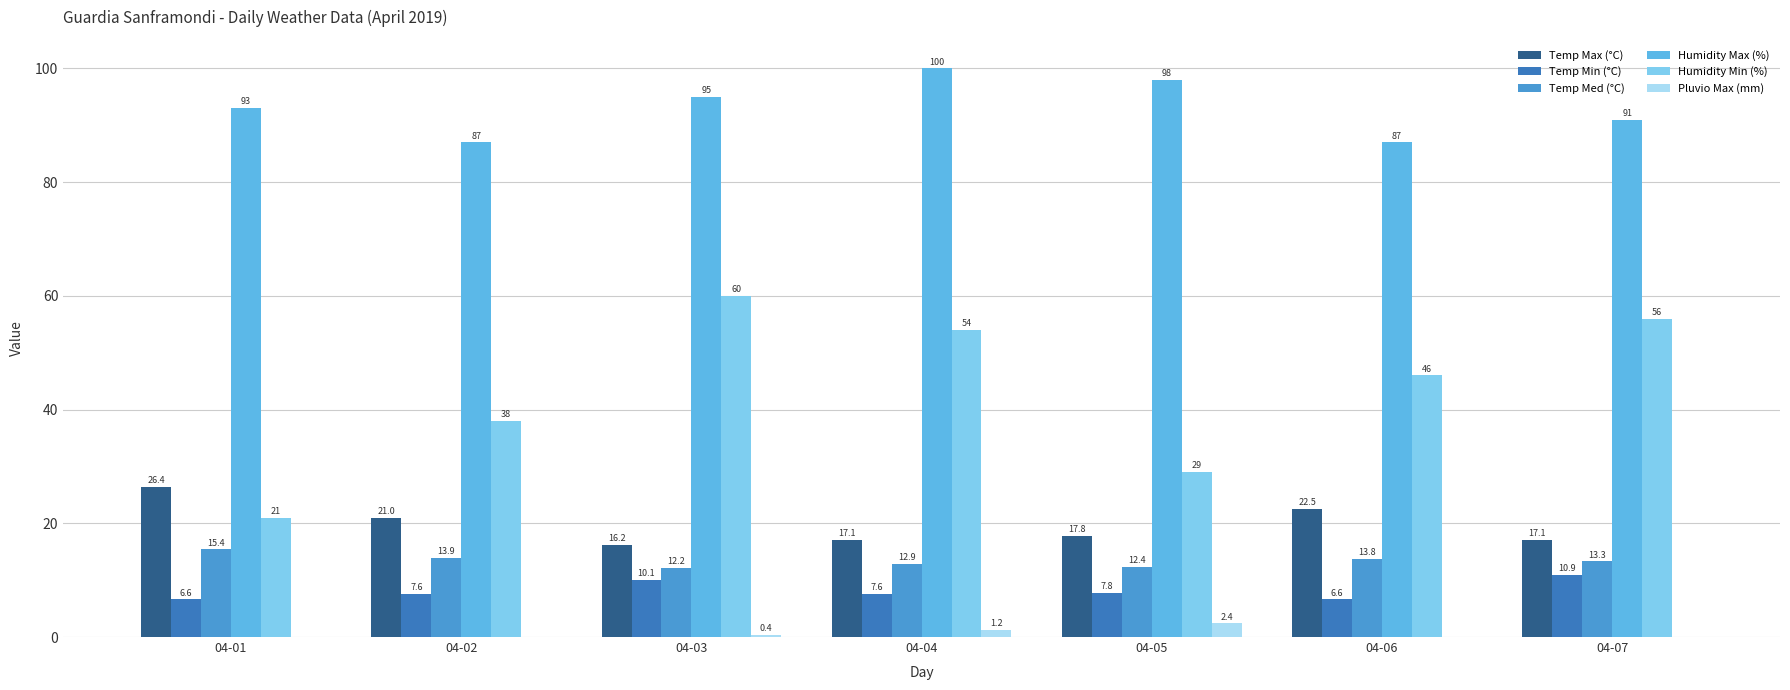

Which series has the largest range (max minus min)?

Humidity Min (%)